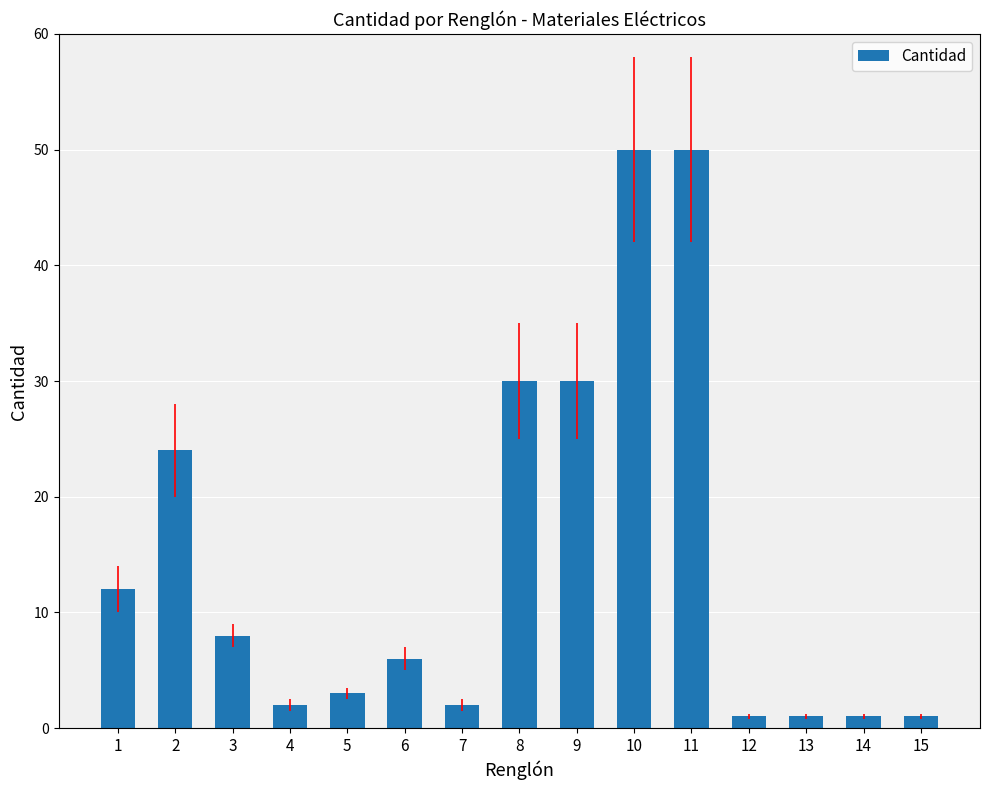

What is the greatest value displayed?

50